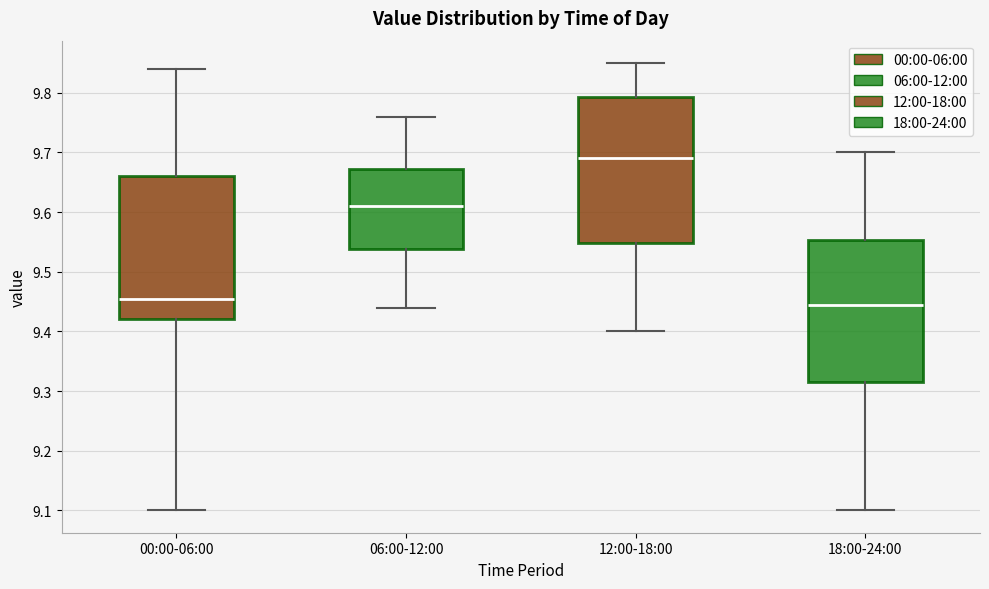

Where is the lower edge of the box for 06:00-12:00 on the y-axis? The values are not printed on the chart, so give them approximately, as read against the axis.

9.54